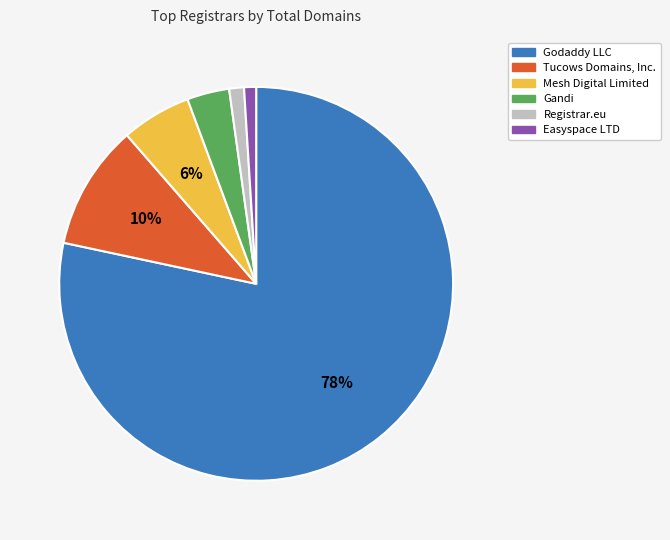

Which slice represents more than half of the pie?

Godaddy LLC